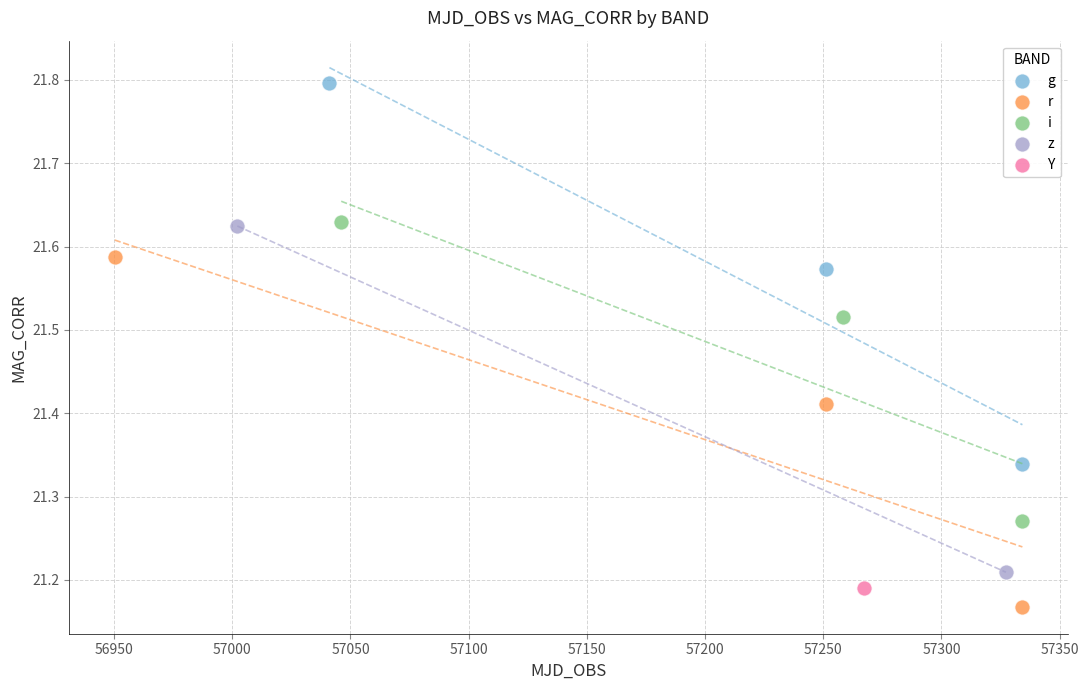

Which series contains the lowest Y value?

r